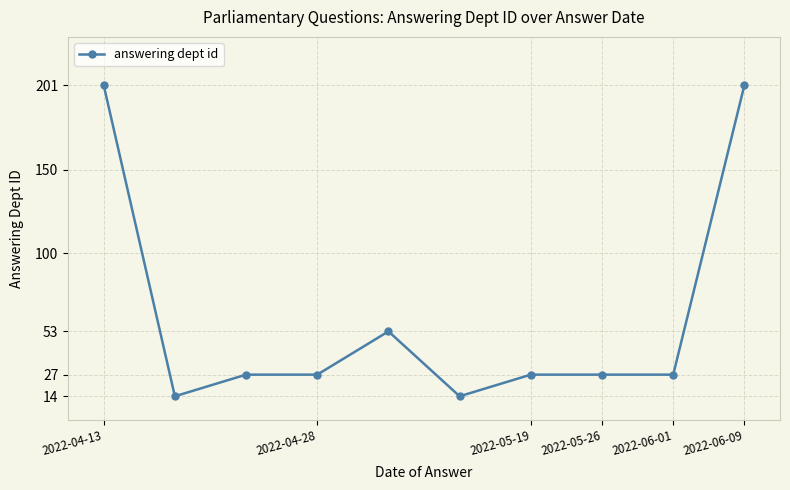

What is the maximum value shown in the chart?

201